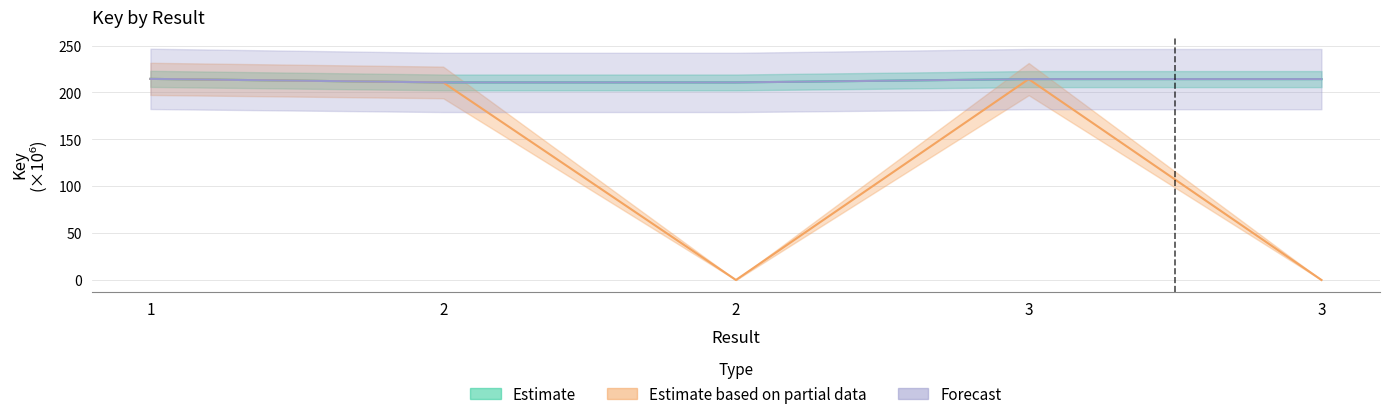

Is it true that Estimate based on partial data equals 214.4 at 1?

True